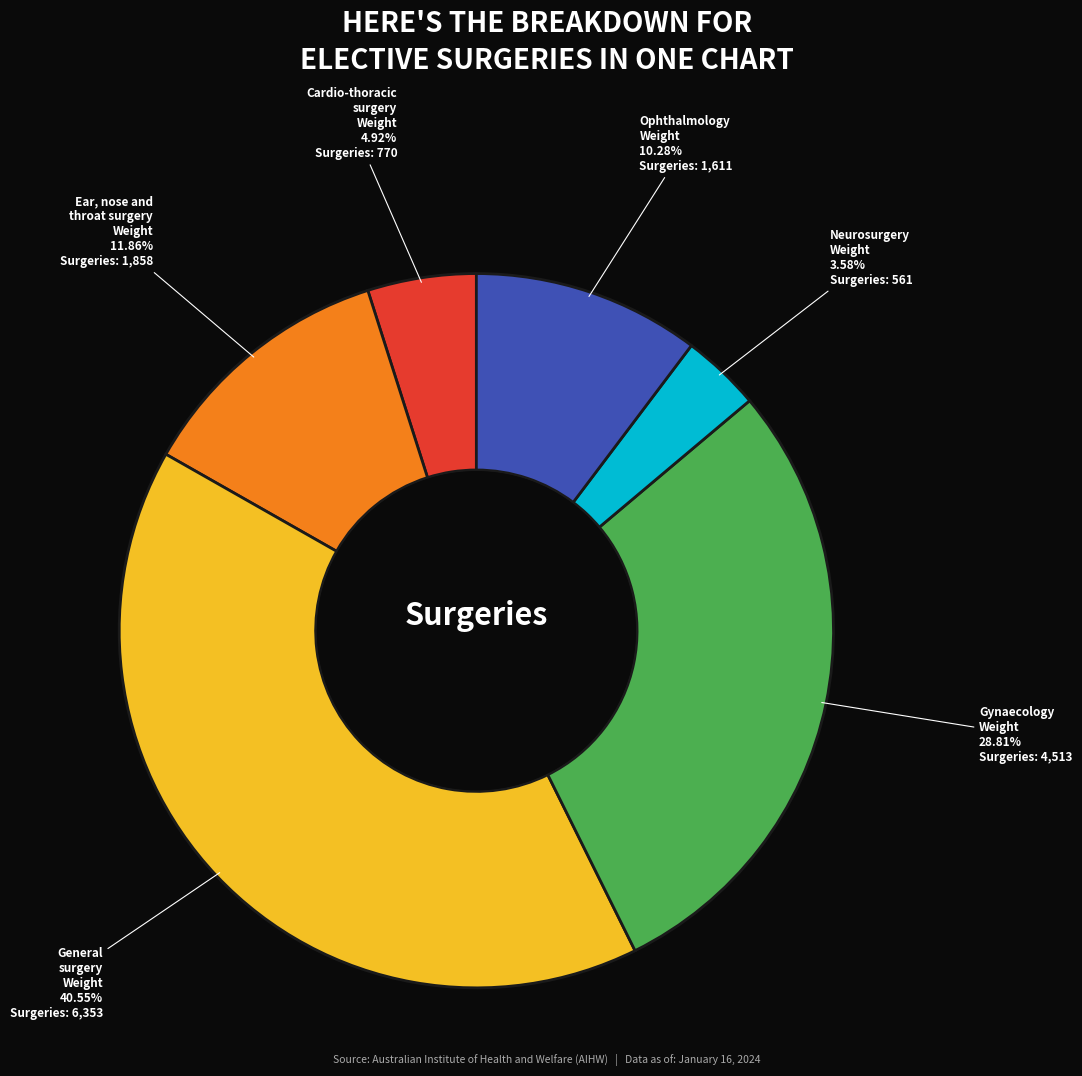

Is there any slice that represents more than half of the pie?

No